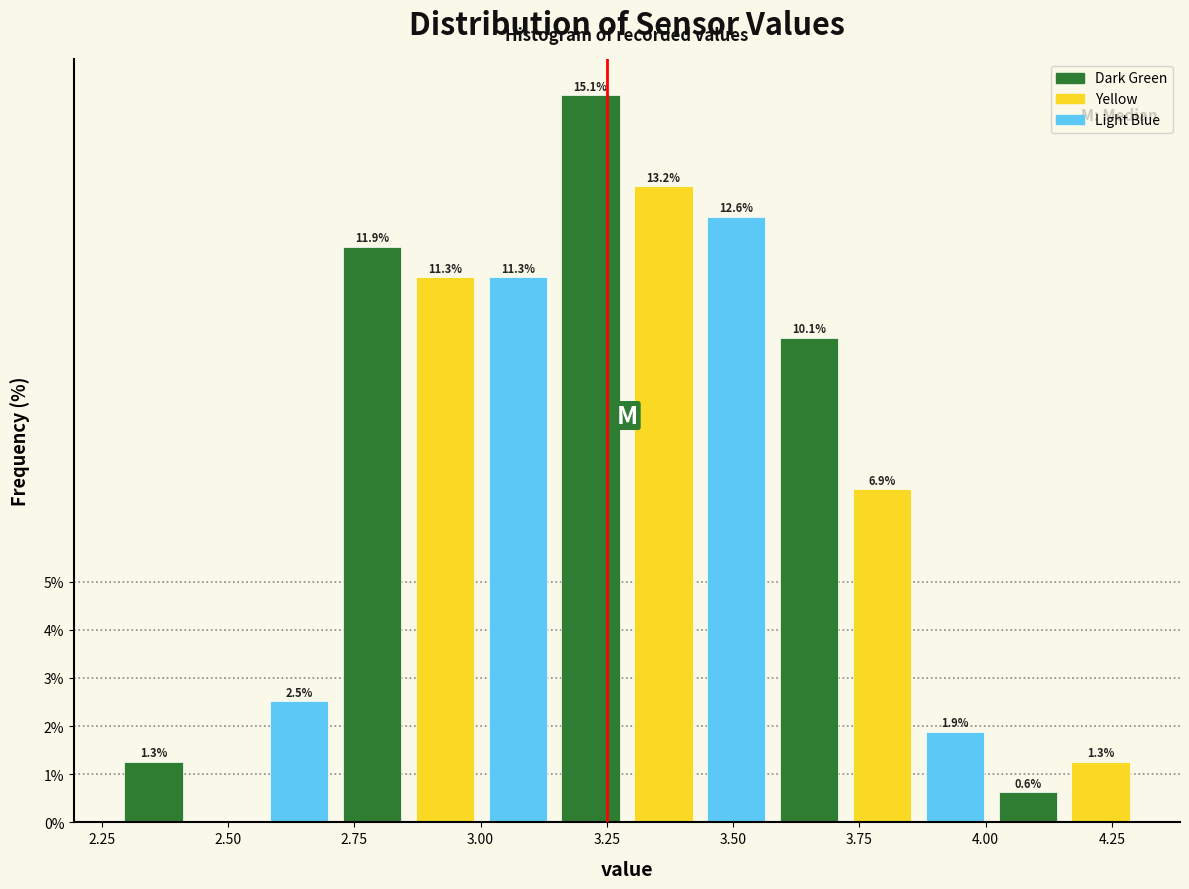

Read against the x-axis, roughly where is the centre of the tallest bar?

3.20